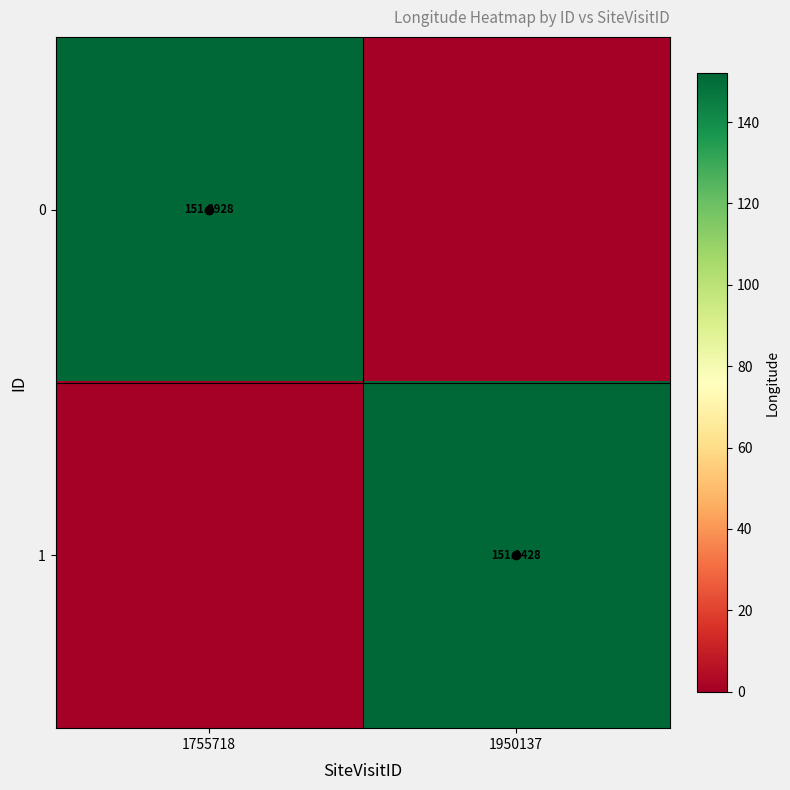

At which label does 0 first exceed 151?

1755718